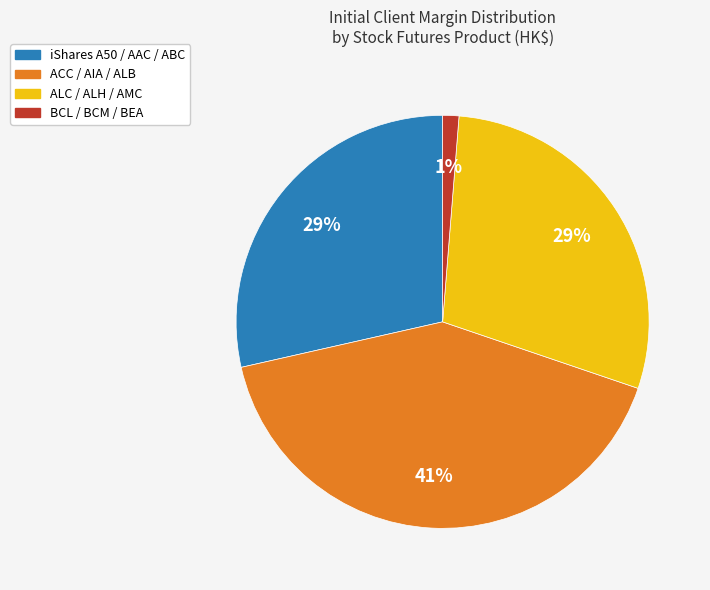

Count the number of slices in the pie.

4